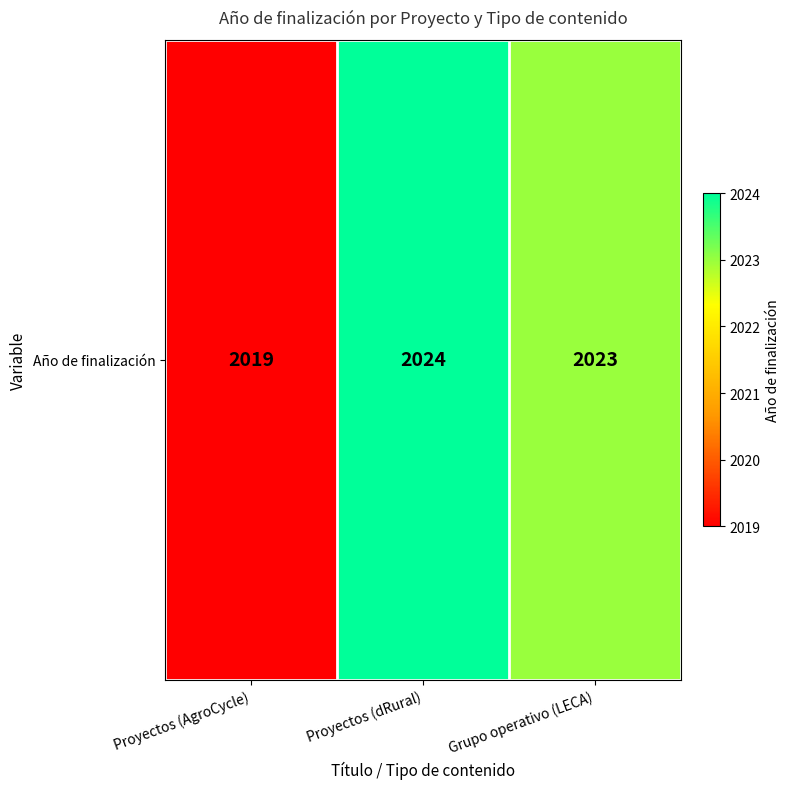

List the labels in order of value, largest first.

Proyectos (dRural), Grupo operativo (LECA), Proyectos (AgroCycle)